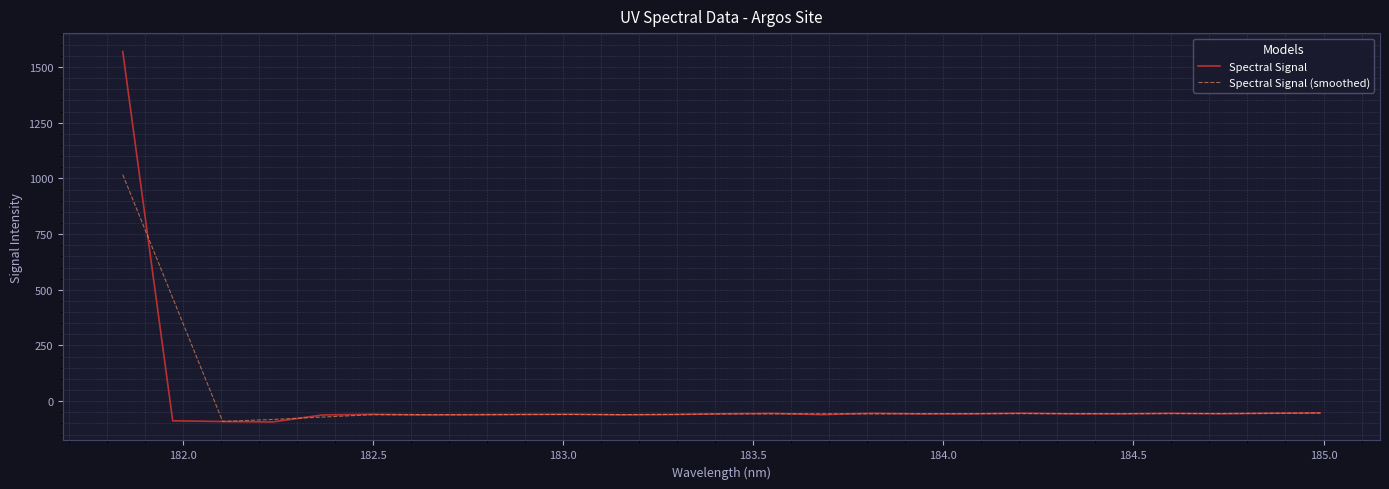

List the series in order of their peak value, lowest first.

Spectral Signal (smoothed), Spectral Signal